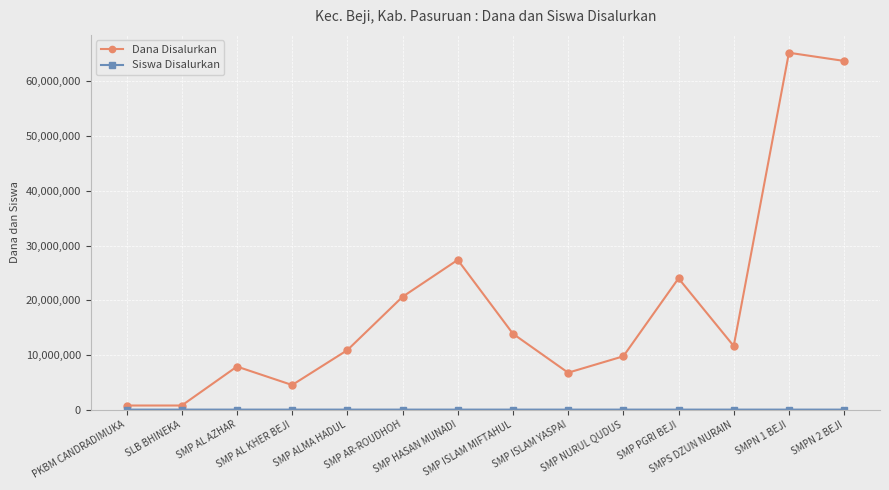

Which series has the largest range (max minus min)?

Dana Disalurkan